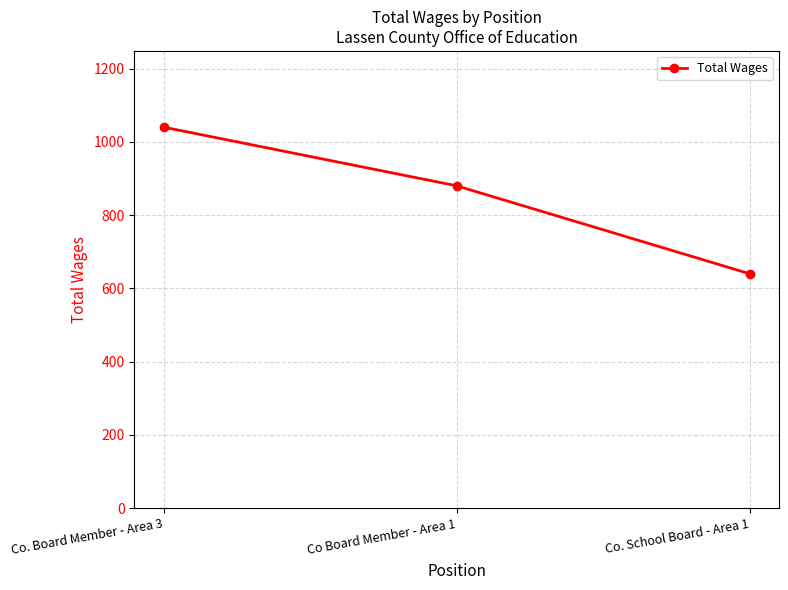

What is the smallest value displayed?

640